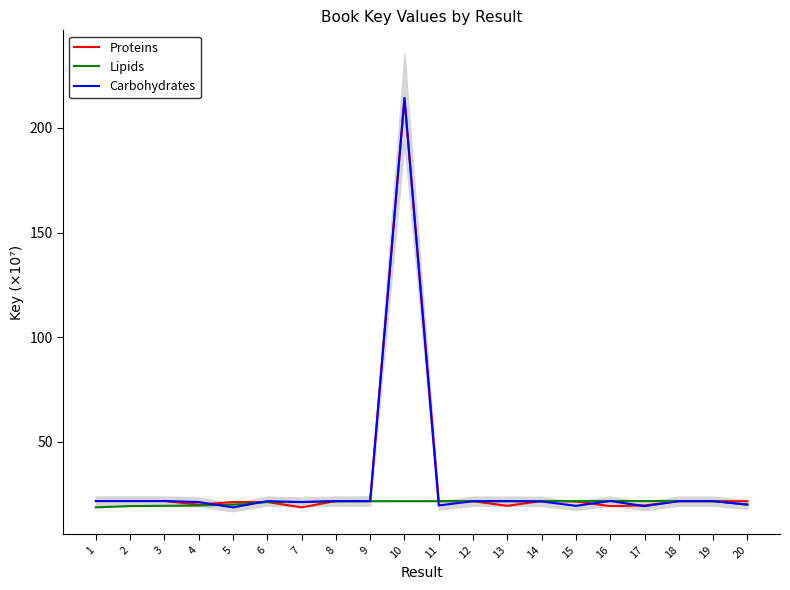

Which category has the highest value in the Carbohydrates series?

10